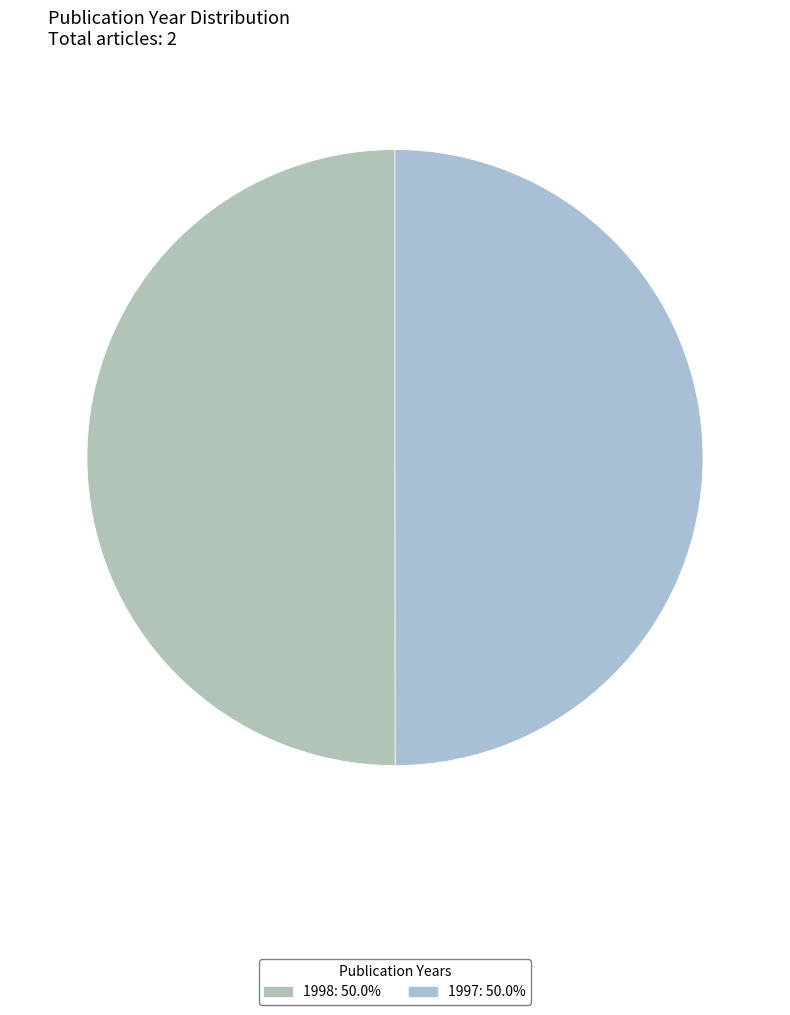

Rank the categories by value from lowest to highest.

1997, 1998